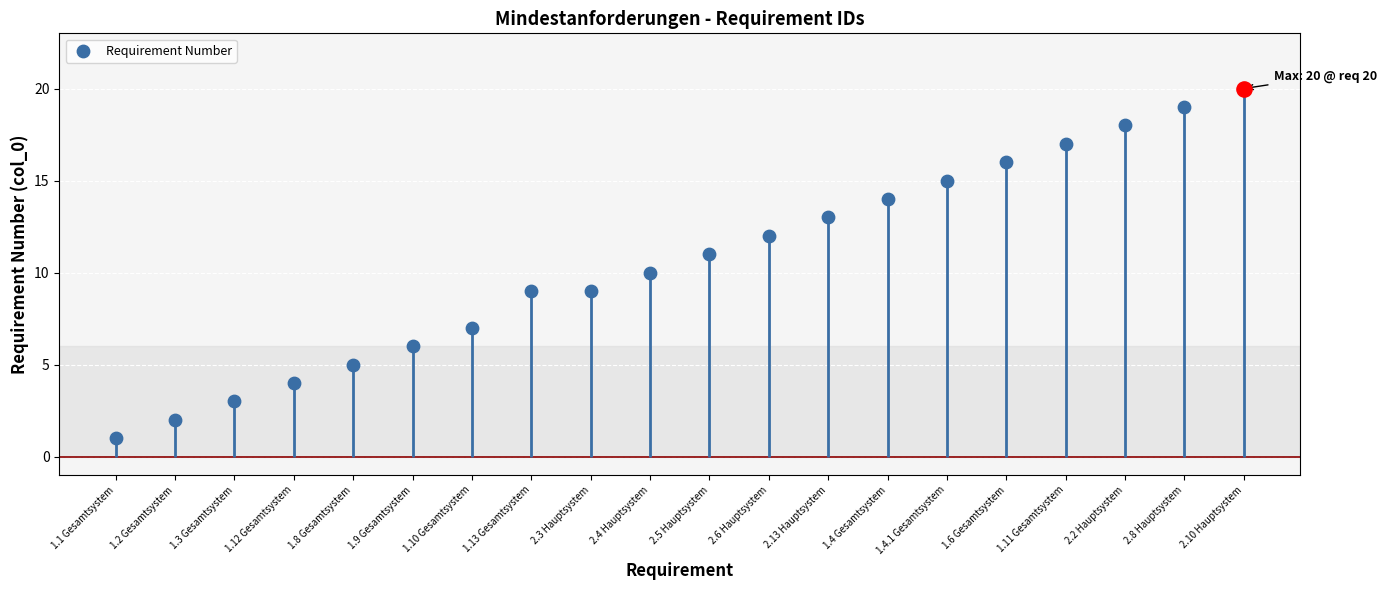

What is the change in value from 1.1 Gesamtsystem to 2.6 Hauptsystem?

+11